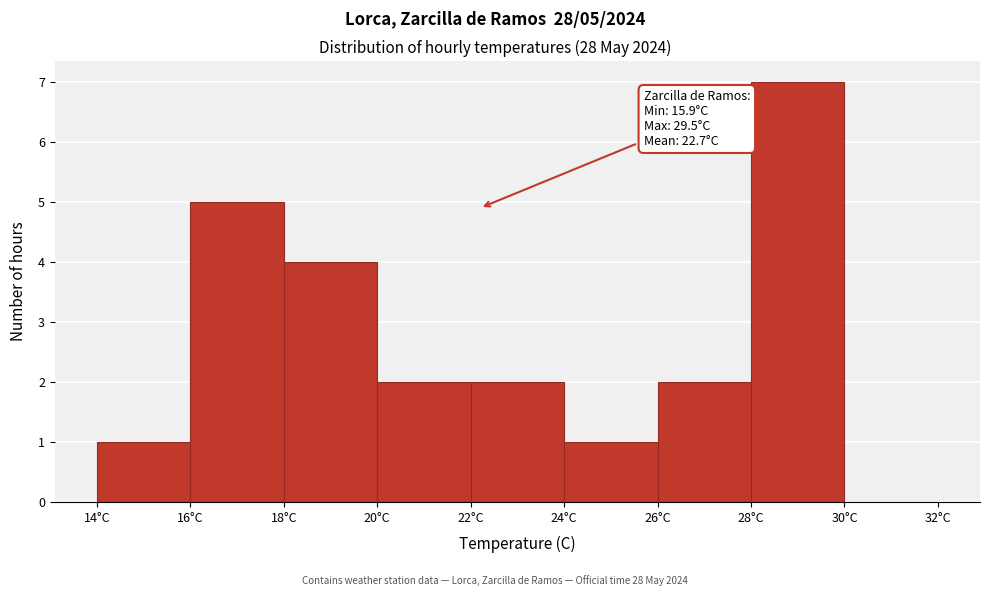

Over which range of the x-axis is the bar tallest?

28 to 30